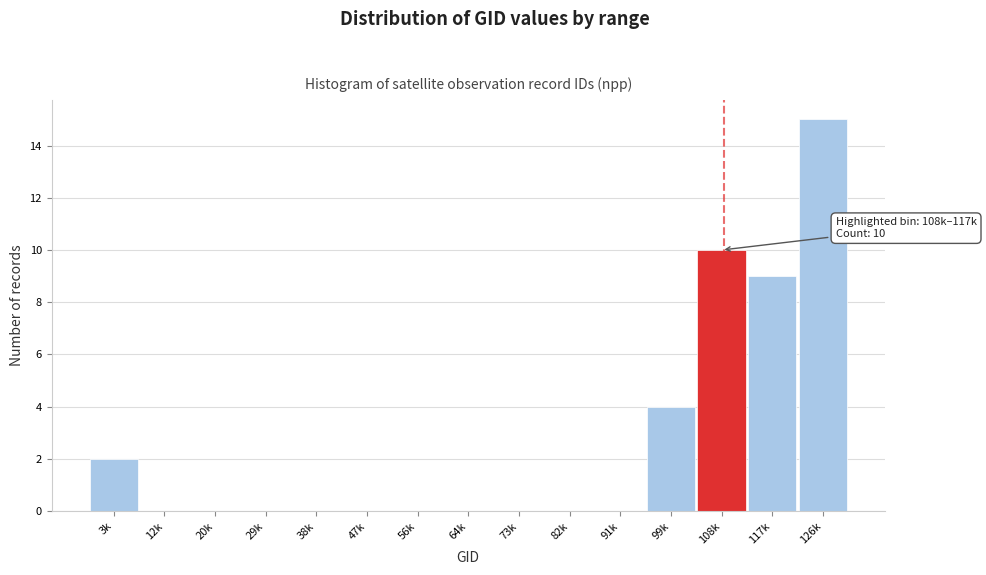

Reading right to left, transcribe all the data shown in this chart.

126k=15	117k=9	108k=10	99k=4	91k=0	82k=0	73k=0	64k=0	56k=0	47k=0	38k=0	29k=0	20k=0	12k=0	3k=2